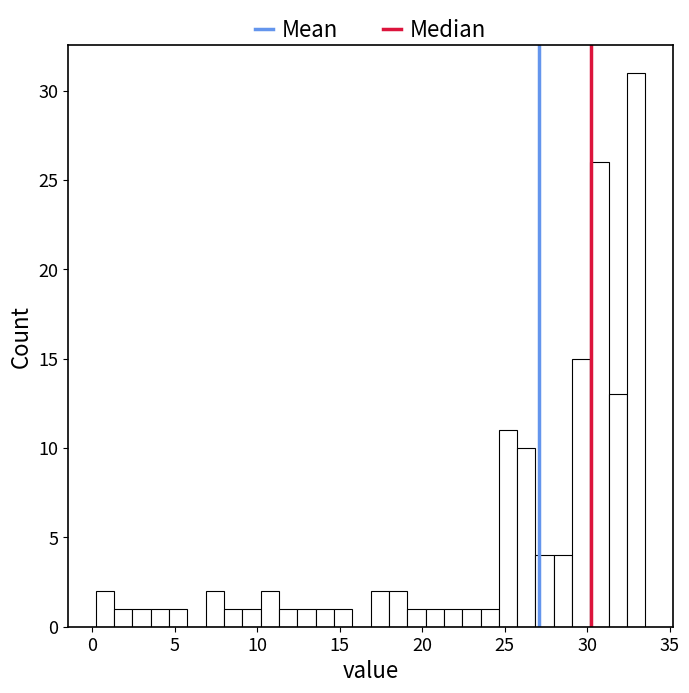

Around what value on the x-axis is the tallest bar? Give the approximate position of its centre, as read against the axis.

33.0